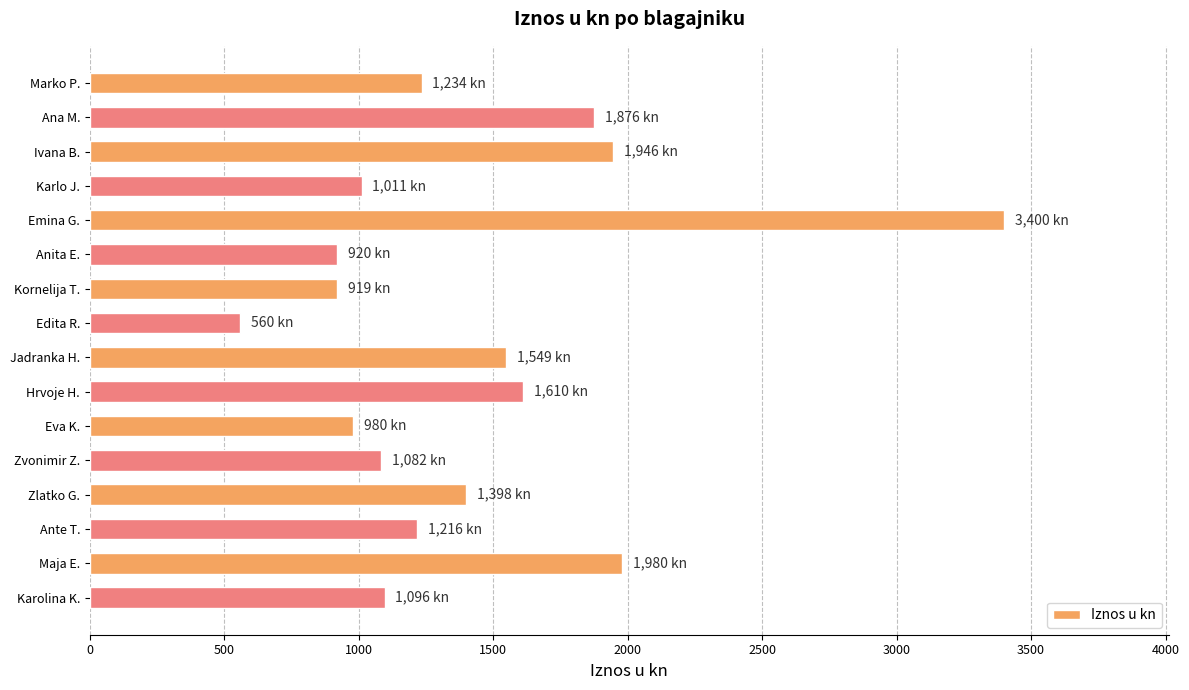

Between Karlo J. and Ana M., which is larger?

Ana M.